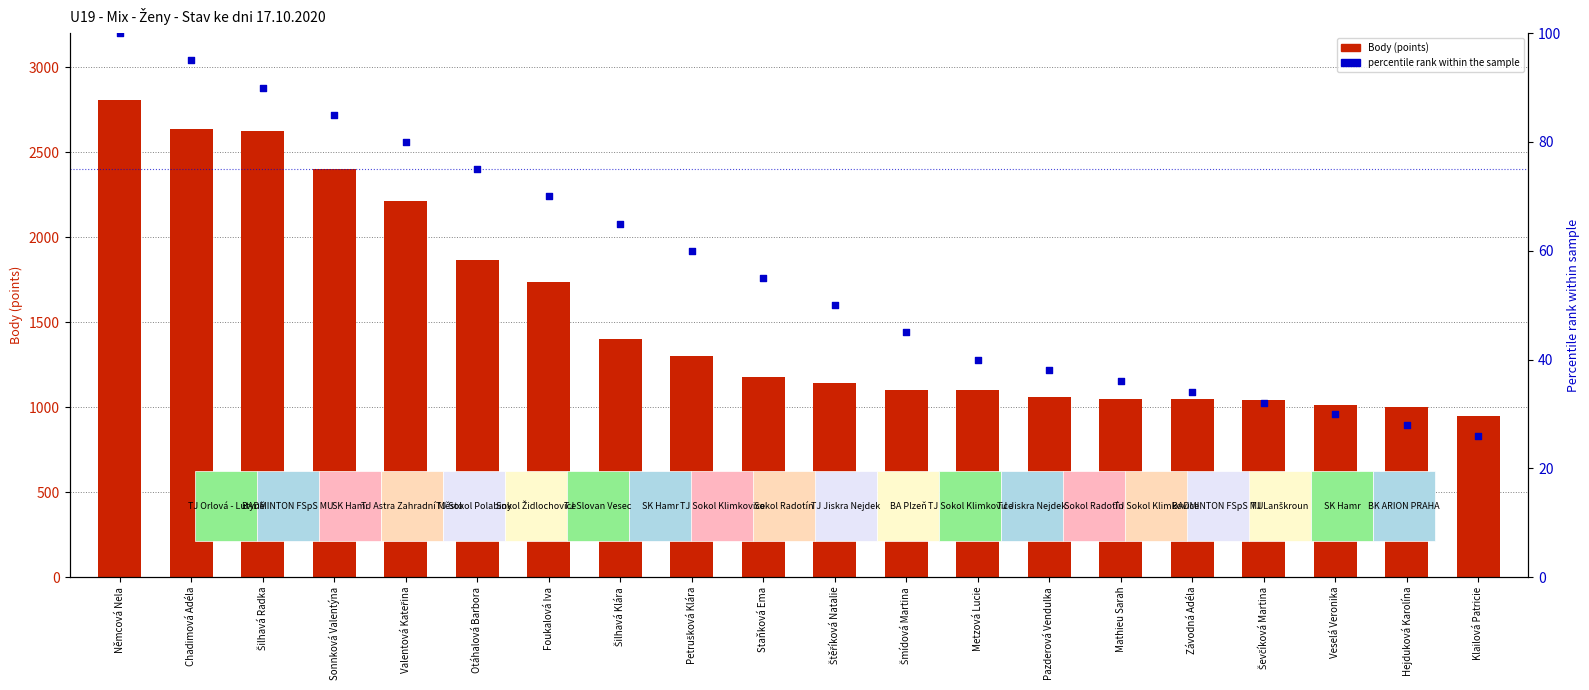

At which category is the sum across all series the highest?

Němcová Nela